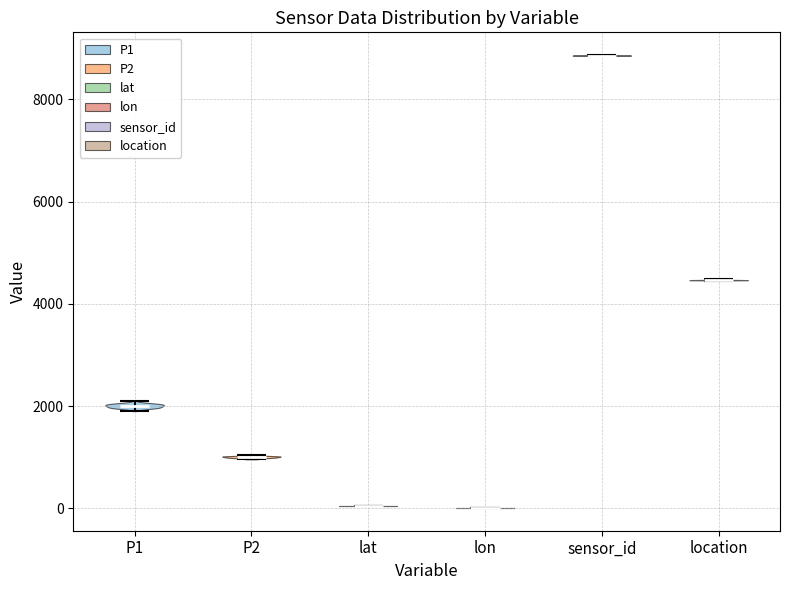

Reading left to right, read every violin against the y-axis: where its median line is, and the lowest and highest points it reaches. The values are not printed on the chart, so give them approximately, as read against the axis.

P1: median line 2000, lowest point 2000, highest point 2200
P2: median line 1000, lowest point 1000, highest point 1000
lat: median line 0, lowest point 0, highest point 0
lon: median line 0, lowest point 0, highest point 0
sensor_id: median line 8800, lowest point 8800, highest point 8800
location: median line 4400, lowest point 4400, highest point 4400